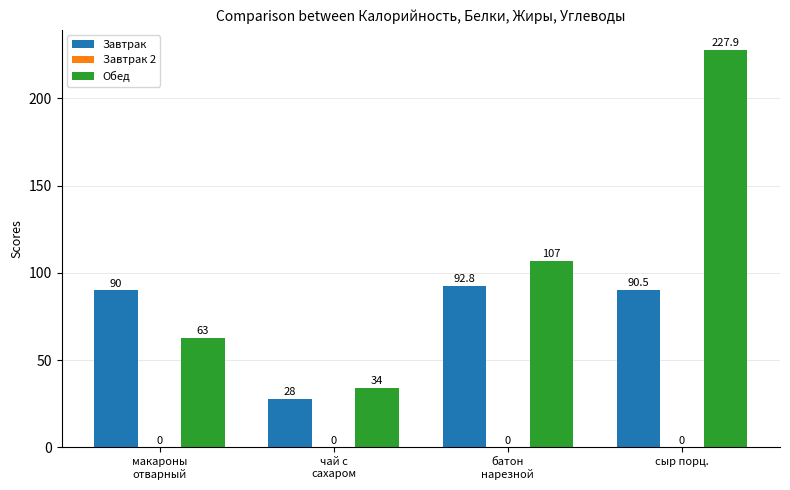

Rank the series by their maximum value, from highest to lowest.

Обед, Завтрак